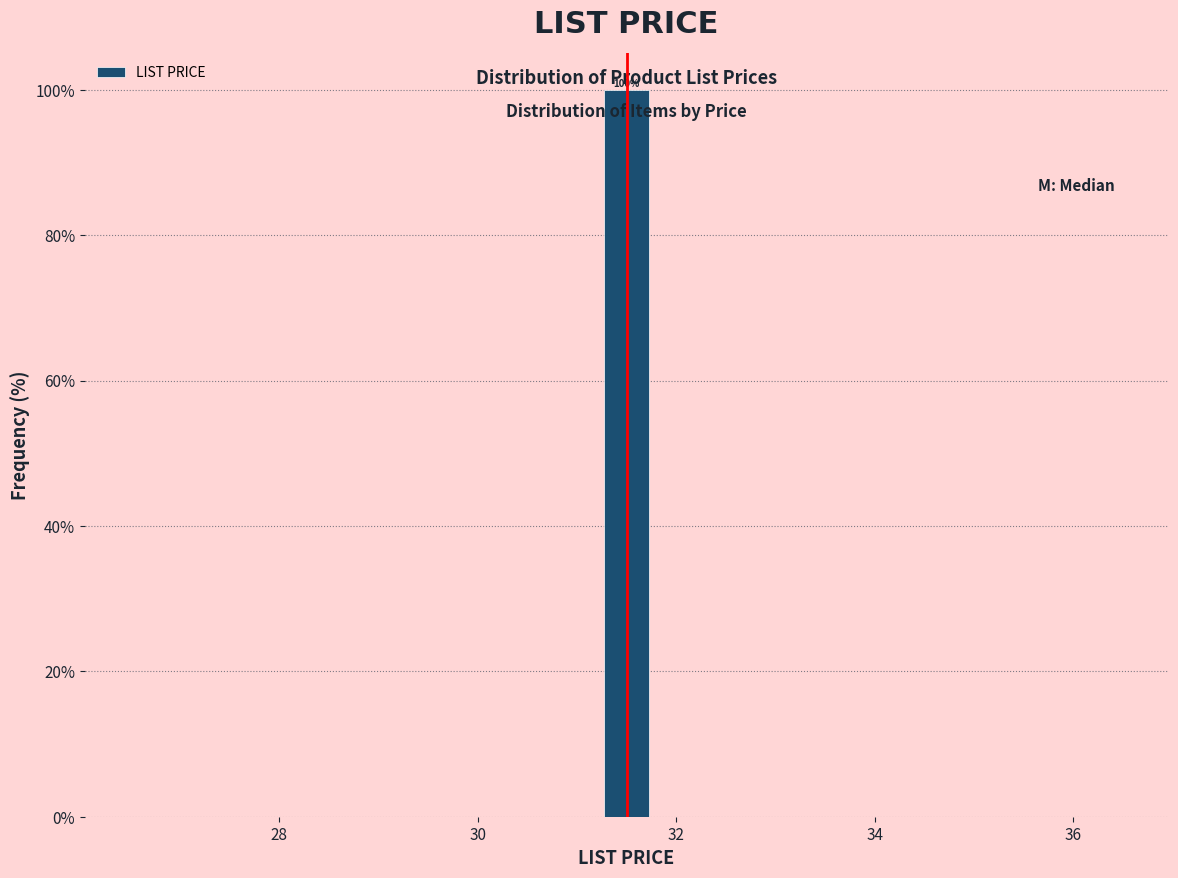

Read against the x-axis, roughly where is the centre of the tallest bar?

31.6